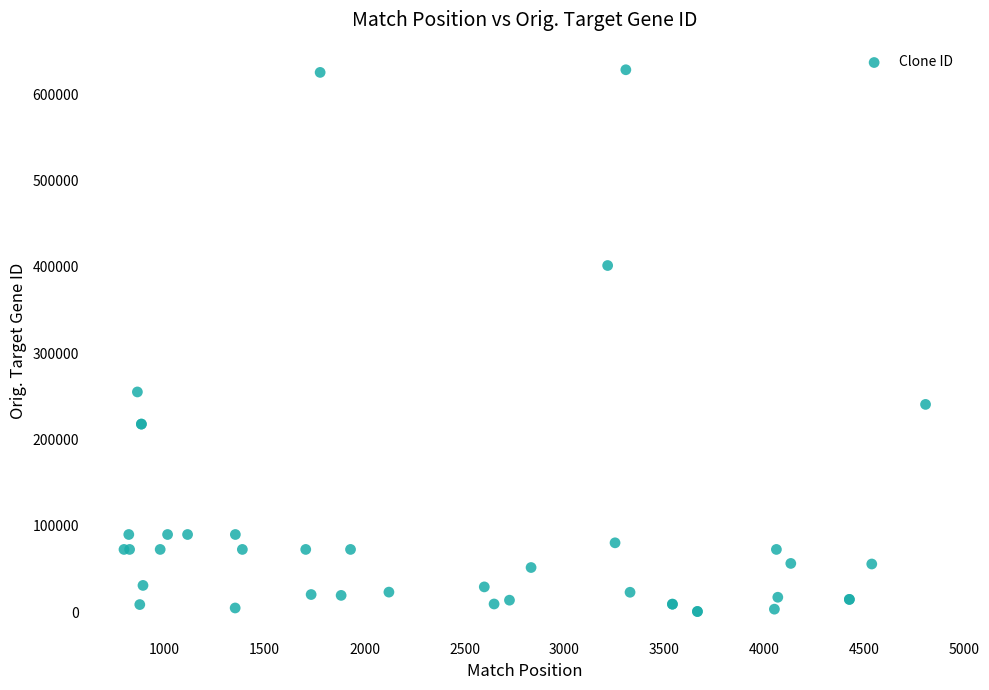

What Y value in the scatter plot is closest to 314594?

255101